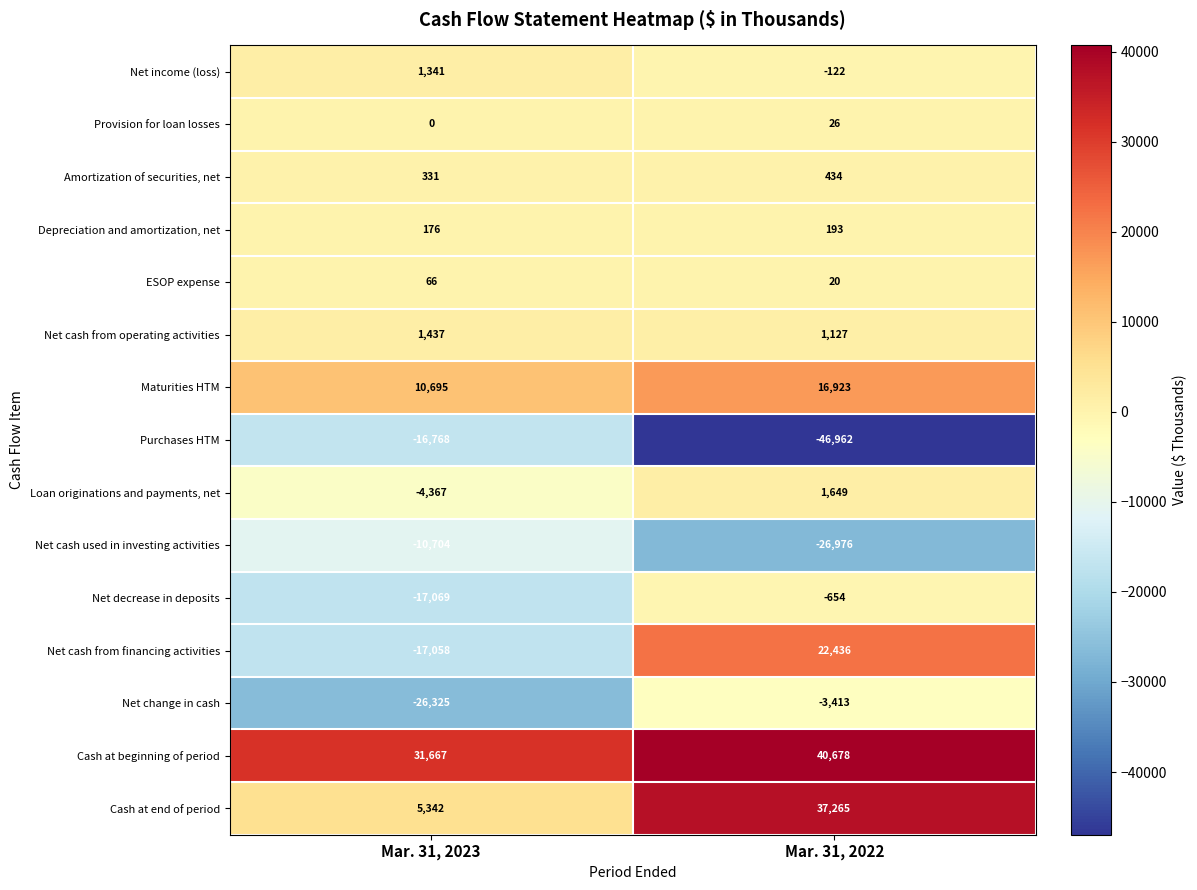

Reading left to right, extract all data points from this chart.

Net income (loss): 1341	-122
Provision for loan losses: 0	26
Amortization of securities, net: 331	434
Depreciation and amortization, net: 176	193
ESOP expense: 66	20
Net cash from operating activities: 1437	1127
Maturities HTM: 10695	16923
Purchases HTM: -16768	-46962
Loan originations and payments, net: -4367	1649
Net cash used in investing activities: -10704	-26976
Net decrease in deposits: -17069	-654
Net cash from financing activities: -17058	22436
Net change in cash: -26325	-3413
Cash at beginning of period: 31667	40678
Cash at end of period: 5342	37265